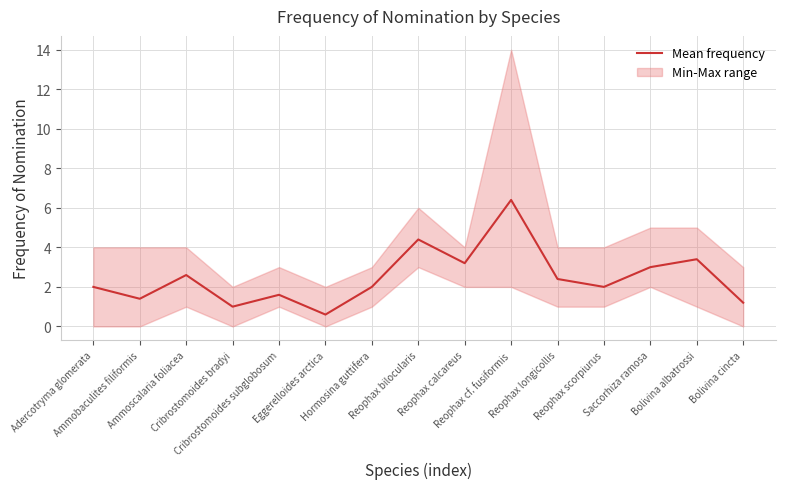

What is the change in value from Ammoscalaria foliacea to Cribrostomoides bradyi?

-1.6